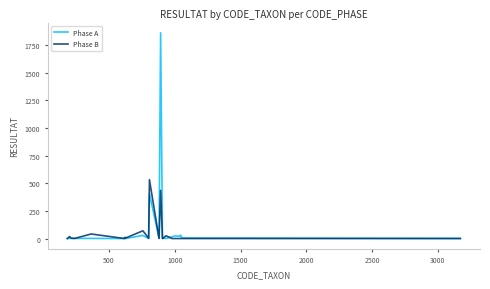

Which series has the largest range (max minus min)?

Phase A